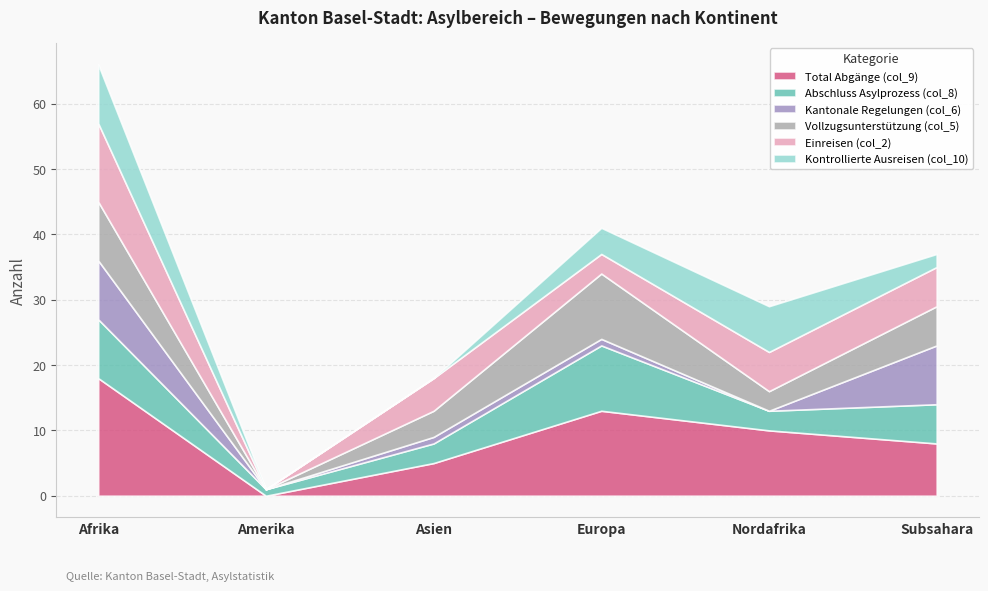

How many Kontrollierte Ausreisen (col_10) values are between 0 and 7?

5